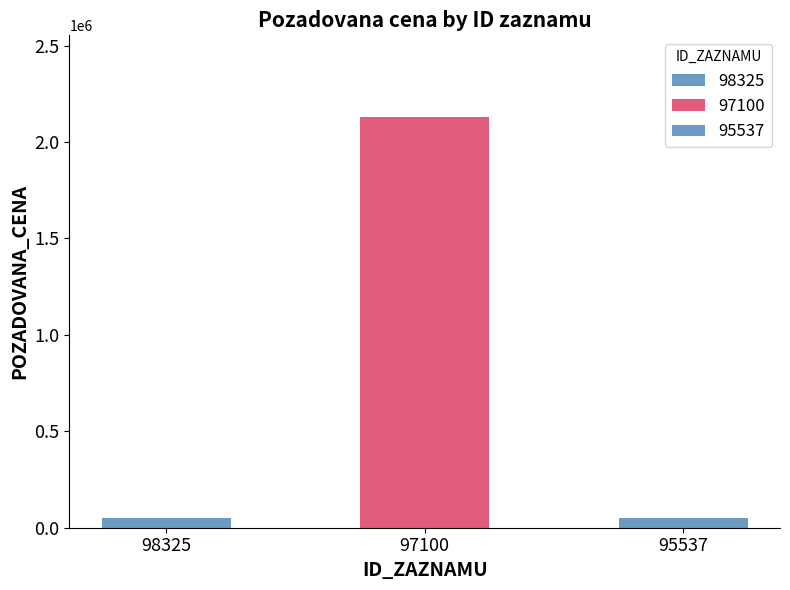

What is the minimum value shown in the chart?

48210